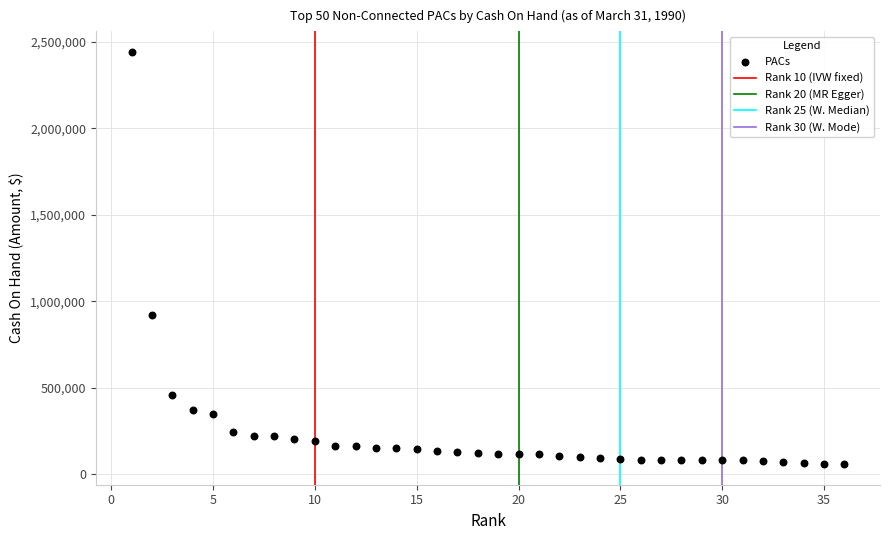

What is the range of X values (max minus min)?

35